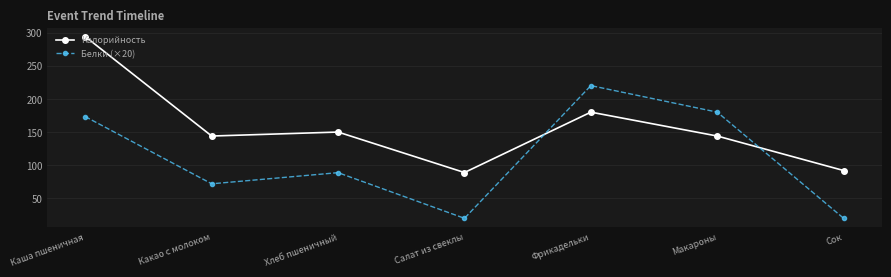

True or false: Белки (×20) and Калорийность intersect in this chart.

True